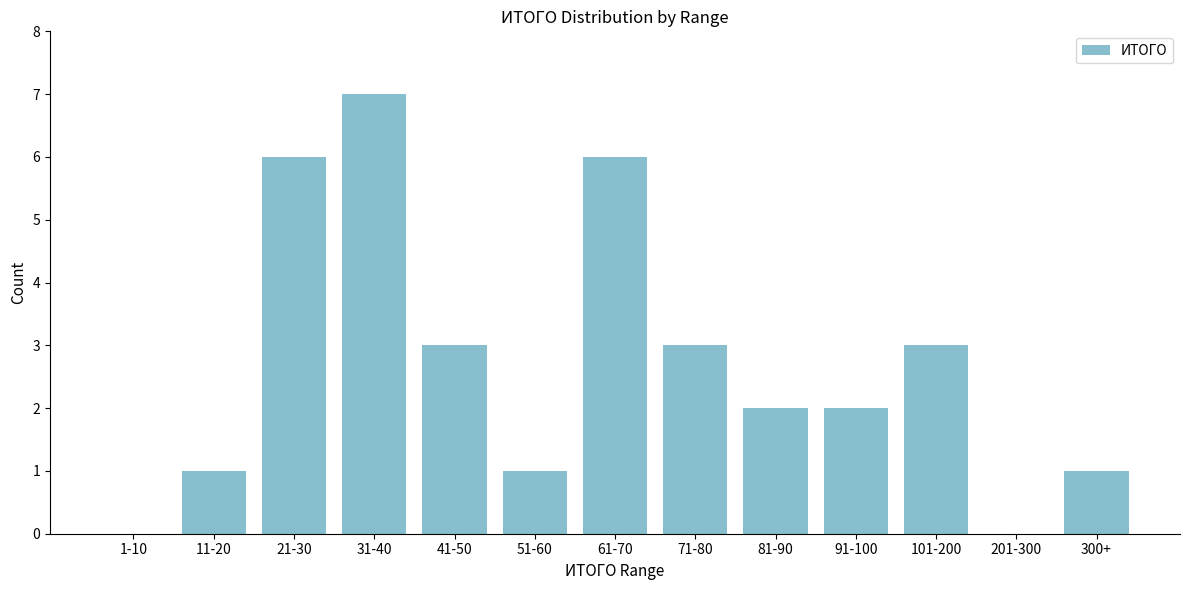

Reading right to left, transcribe all the data shown in this chart.

300+=1	201-300=0	101-200=3	91-100=2	81-90=2	71-80=3	61-70=6	51-60=1	41-50=3	31-40=7	21-30=6	11-20=1	1-10=0